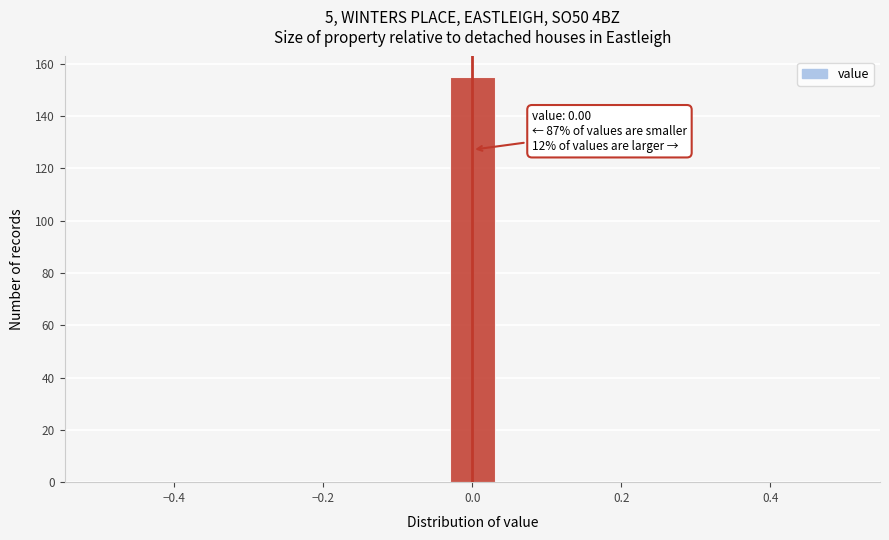

Around what value on the x-axis is the tallest bar? Give the approximate position of its centre, as read against the axis.

0.00